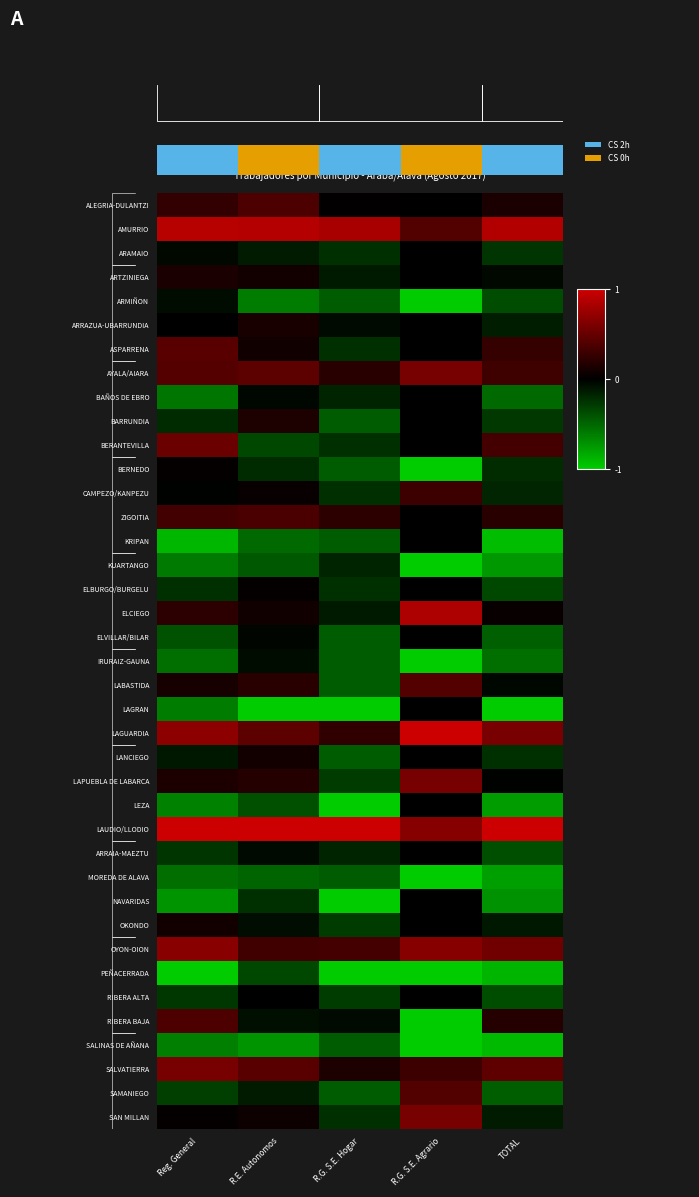

Where is SAN MILLAN nearest to the value 0?

Reg. General